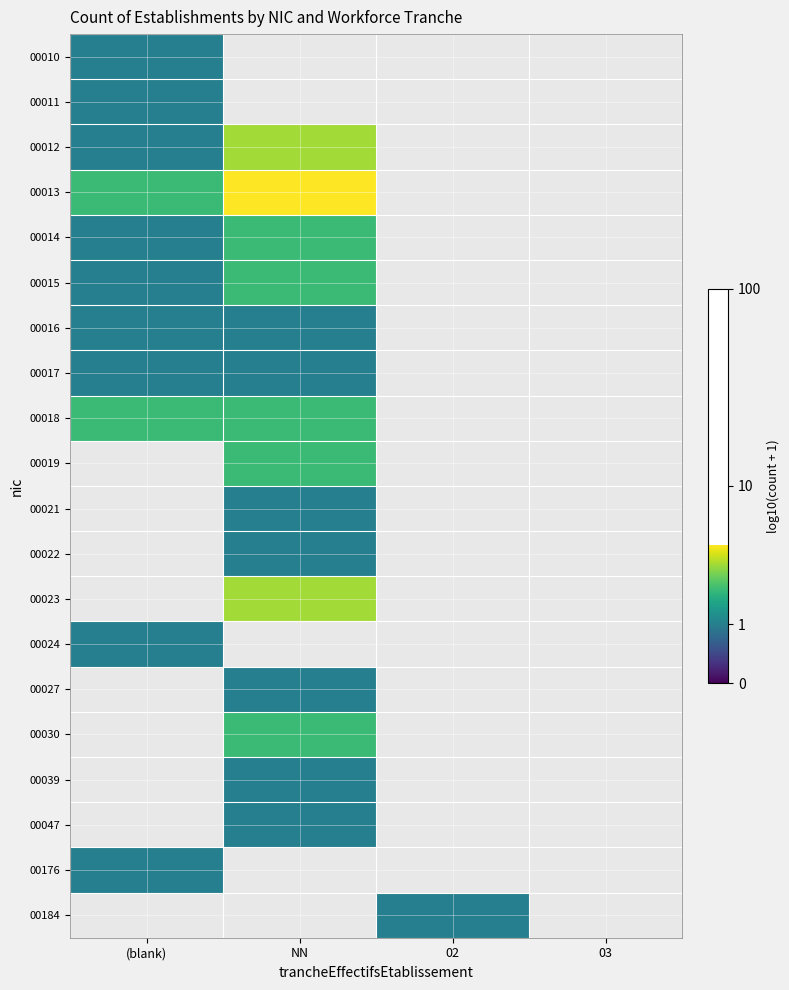

What is the maximum value shown in the chart?

0.7